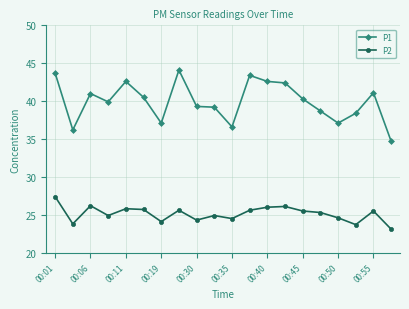

True or false: P1 and P2 cross at least once.

False